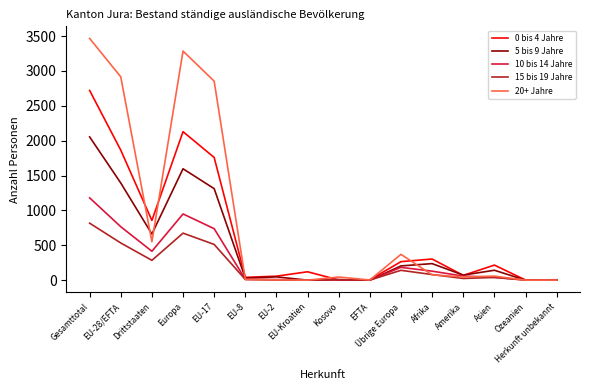

Which series has the largest range (max minus min)?

20+ Jahre